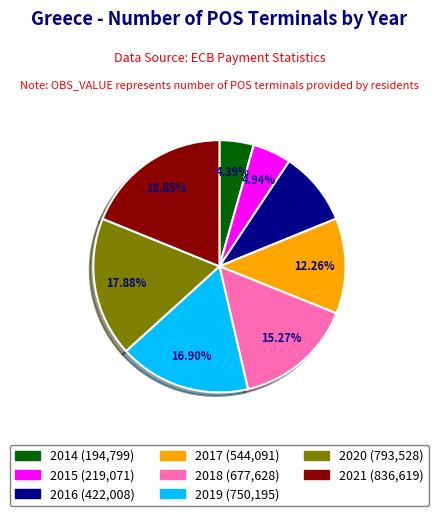

Does 2016 represent more than half of the total?

No